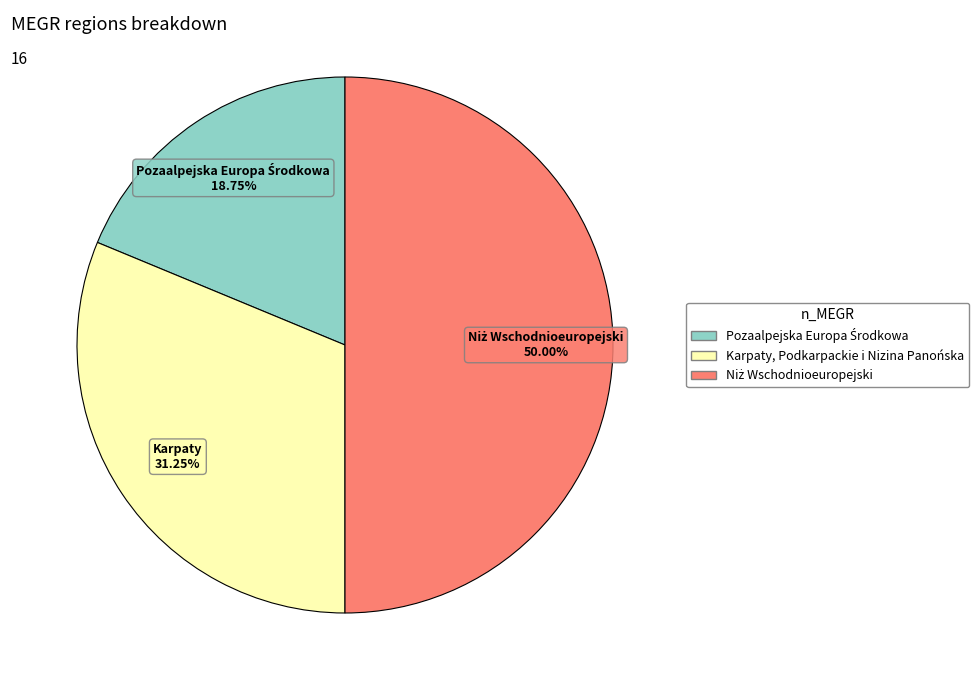

How many slices are in this pie chart?

3